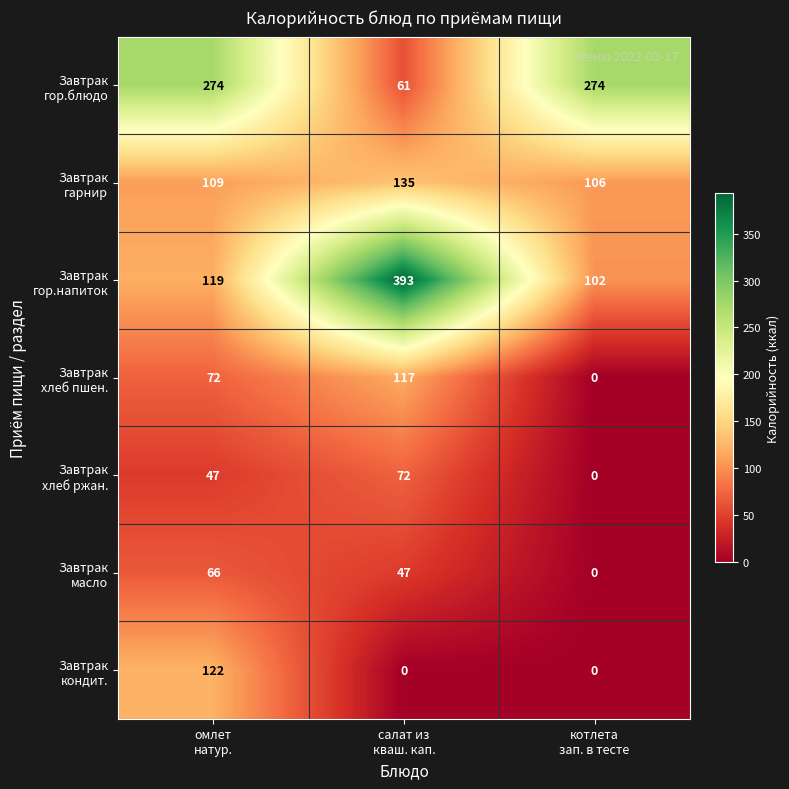

How many categories are shown in the chart?

3